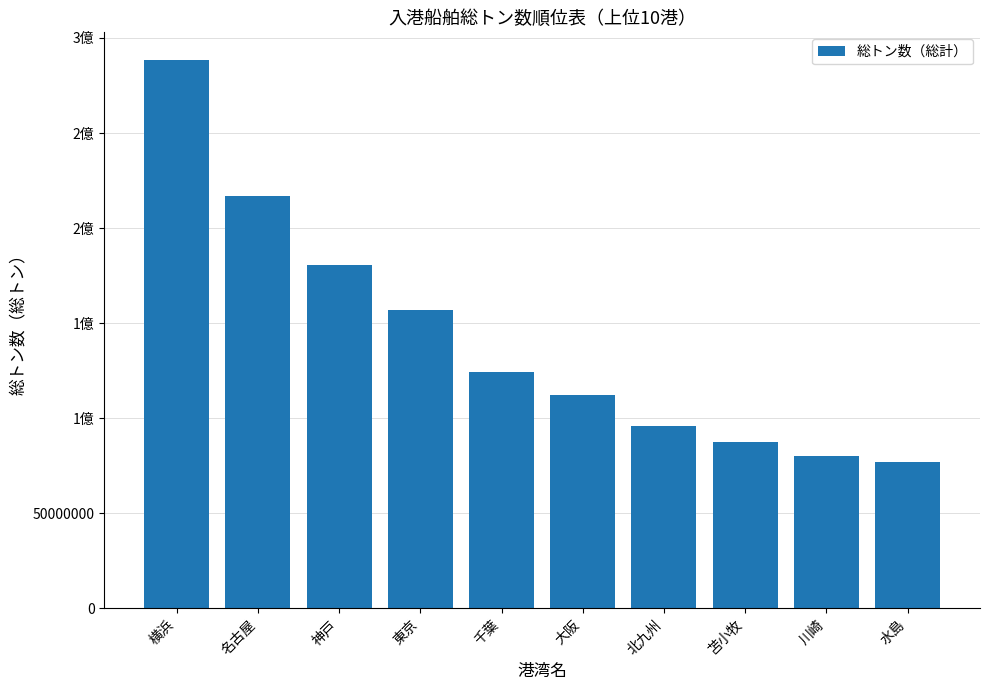

What is the average value?

141996757